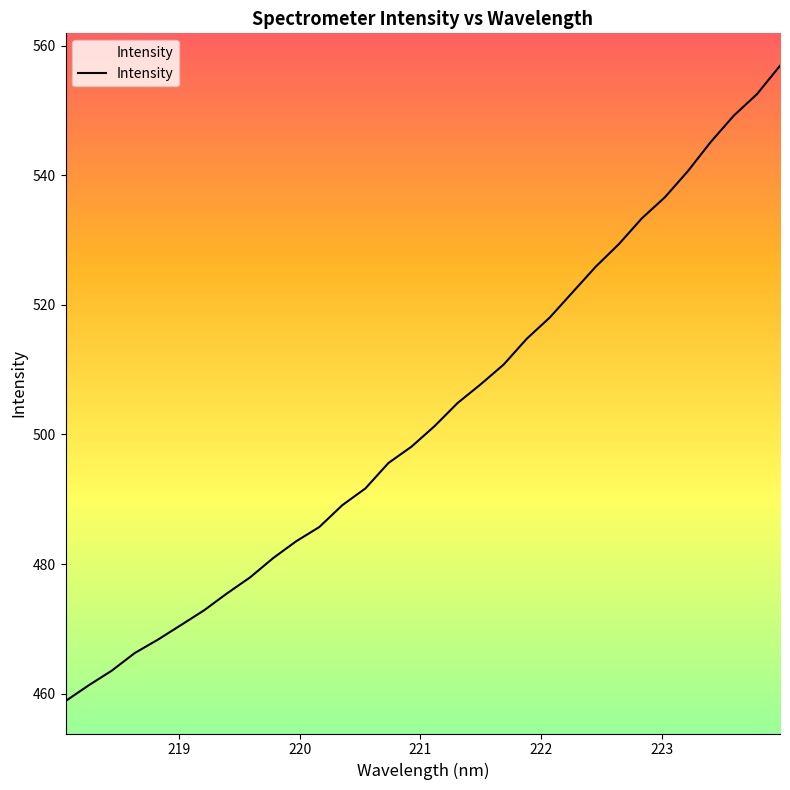

What is the greatest value displayed?

556.9